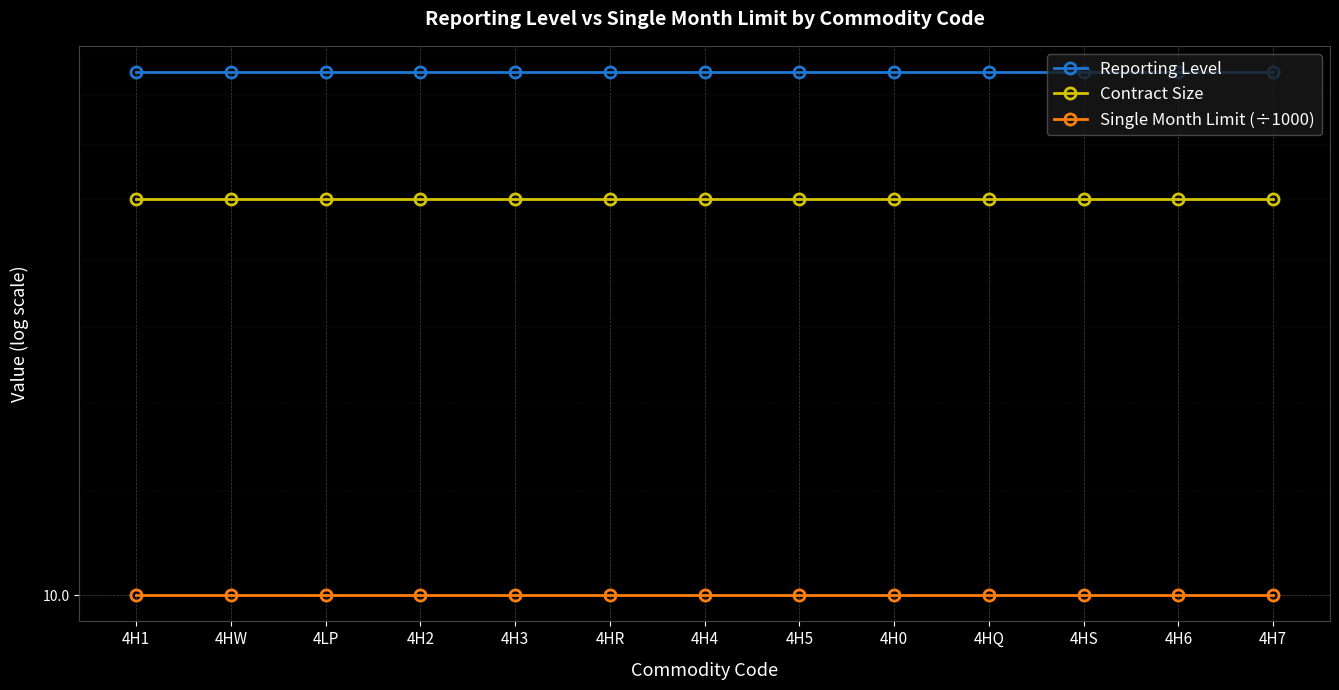

What is the label of the 2nd point from the left?

4HW